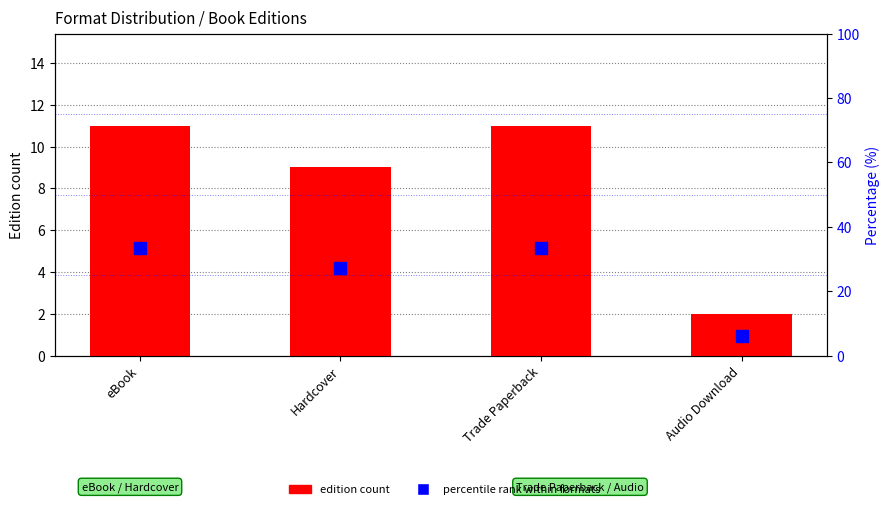

At how many categories does at least one series exceed 5?

4